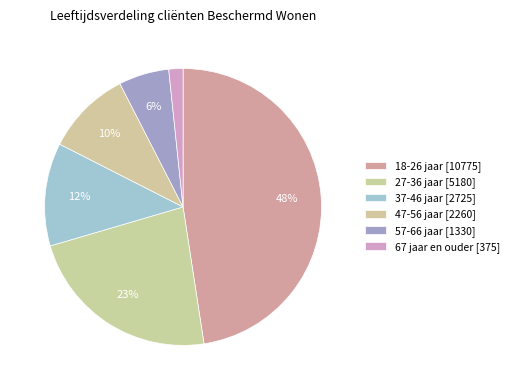

To the nearest percent, what is the difference between the largest and smallest slice percentages?

46%